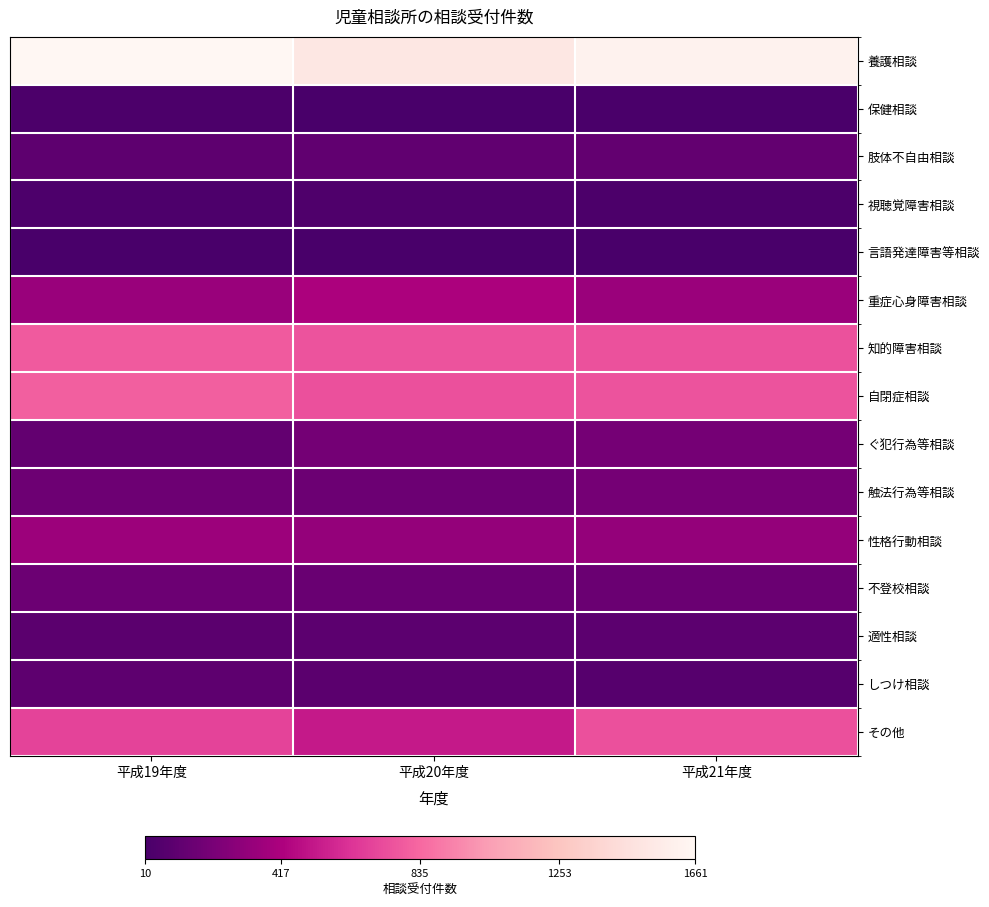

Reading right to left, list all the values displayed in this chart.

養護相談: 平成21年度=1616	平成20年度=1516	平成19年度=1661
保健相談: 平成21年度=17	平成20年度=11	平成19年度=26
肢体不自由相談: 平成21年度=125	平成20年度=119	平成19年度=105
視聴覚障害相談: 平成21年度=24	平成20年度=38	平成19年度=33
言語発達障害等相談: 平成21年度=11	平成20年度=13	平成19年度=10
重症心身障害相談: 平成21年度=346	平成20年度=420	平成19年度=344
知的障害相談: 平成21年度=750	平成20年度=755	平成19年度=782
自閉症相談: 平成21年度=757	平成20年度=740	平成19年度=800
ぐ犯行為等相談: 平成21年度=201	平成20年度=194	平成19年度=123
触法行為等相談: 平成21年度=201	平成20年度=163	平成19年度=170
性格行動相談: 平成21年度=320	平成20年度=326	平成19年度=354
不登校相談: 平成21年度=154	平成20年度=147	平成19年度=161
適性相談: 平成21年度=100	平成20年度=97	平成19年度=92
しつけ相談: 平成21年度=72	平成20年度=91	平成19年度=104
その他: 平成21年度=743	平成20年度=523	平成19年度=692